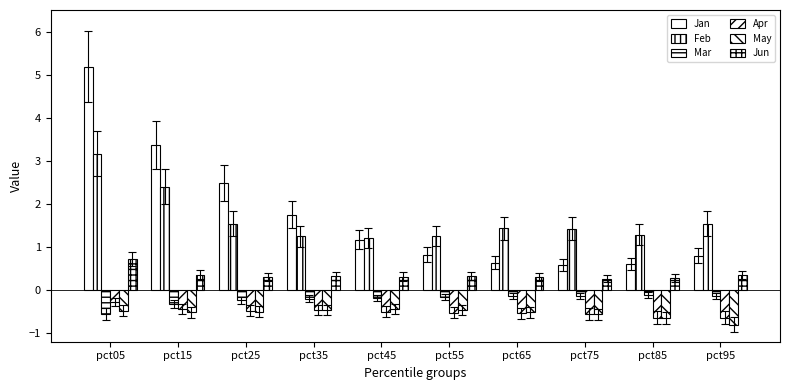

The Apr series shows -0.3 at pct05. True or false?

True